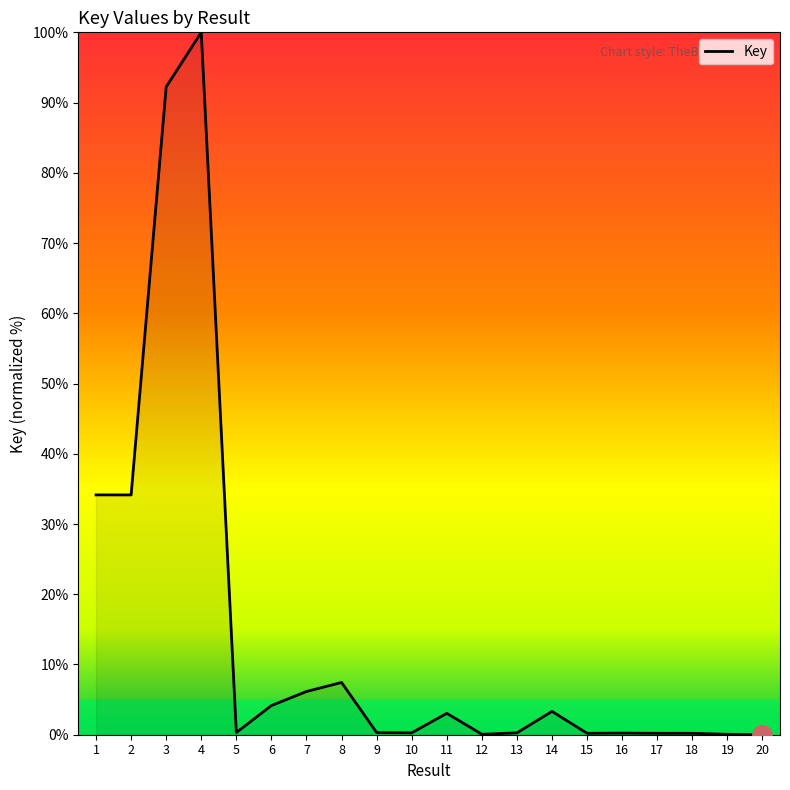

At which category does the chart reach its peak across all series?

4